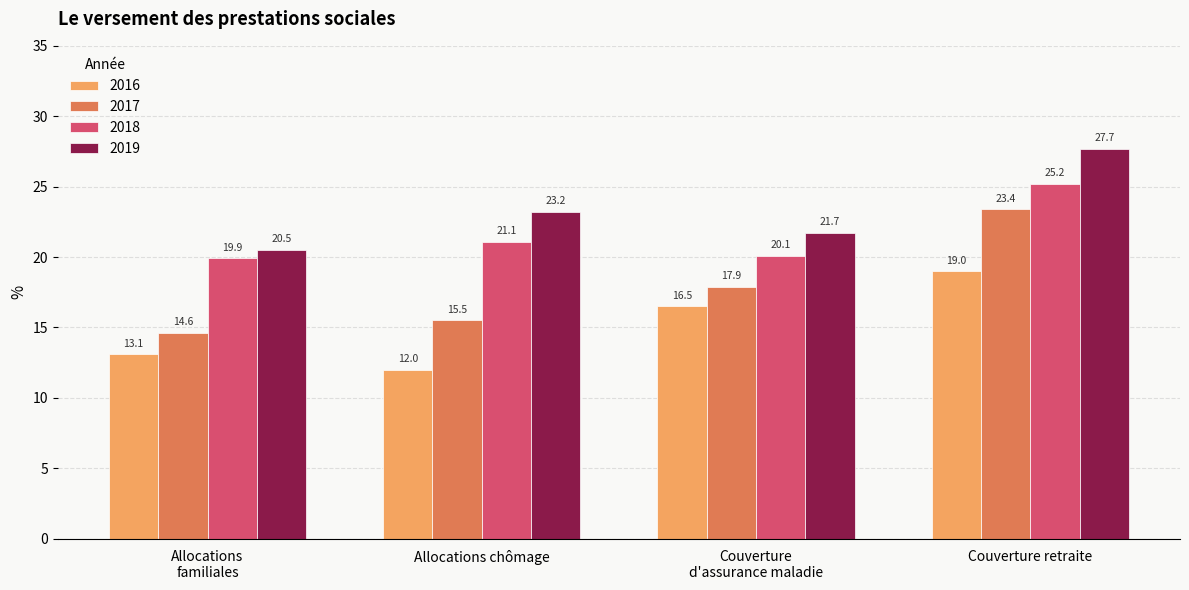

At which category is the sum across all series the highest?

Couverture retraite